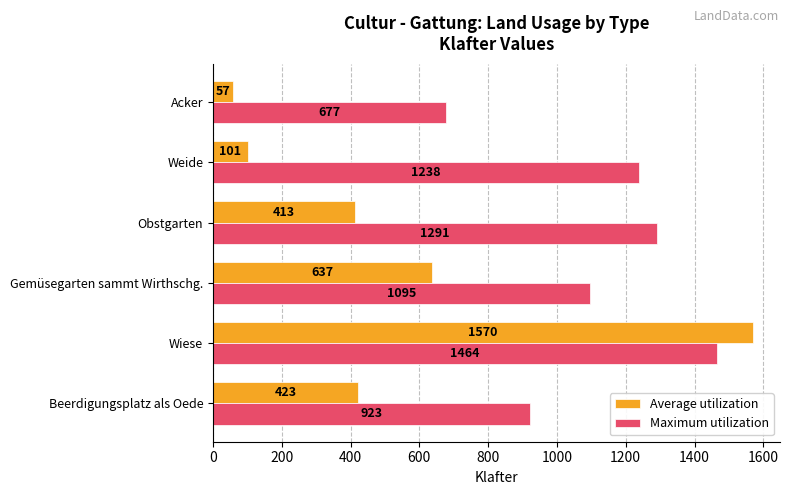

Rank the series by their maximum value, from lowest to highest.

Maximum utilization, Average utilization